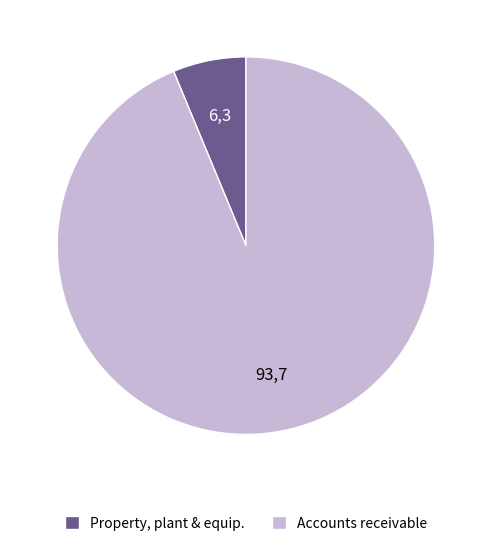

Which has a higher value, Accounts receivable or Property, plant & equip.?

Accounts receivable